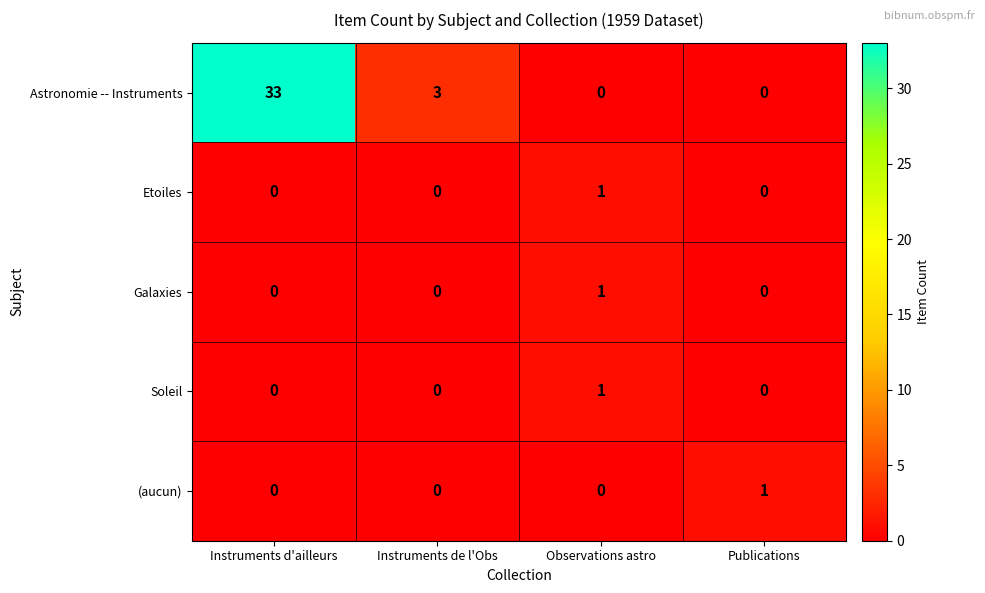

At how many categories does at least one series exceed 10?

1